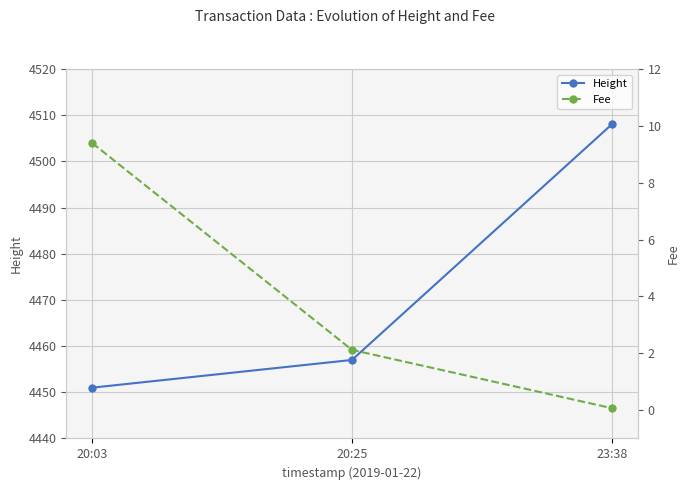

How many data points does each series have?

3